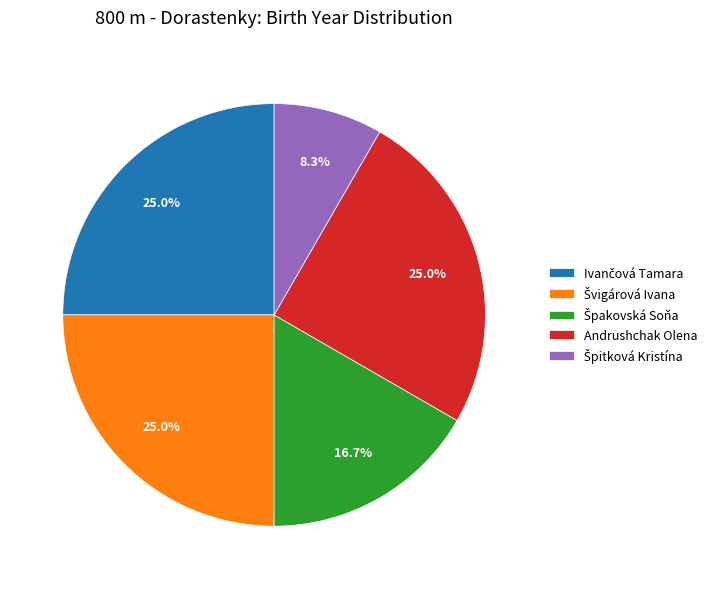

Is there a majority slice in this chart?

No